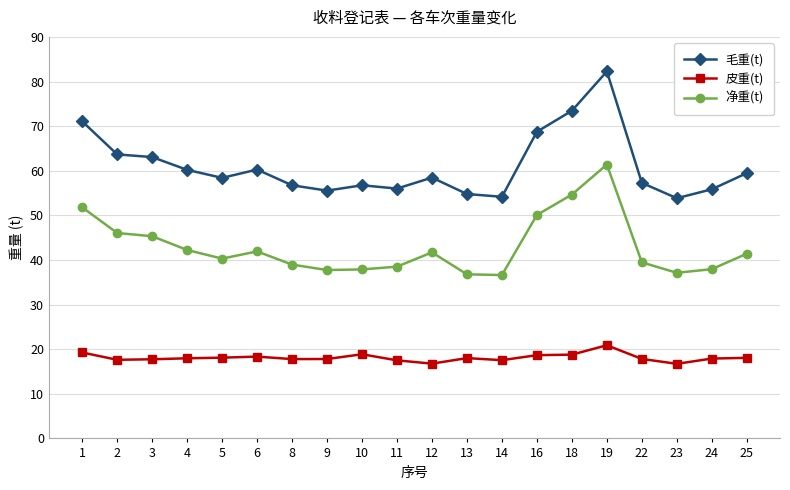

Is it true that 毛重(t) equals 103.9 at 25?

False